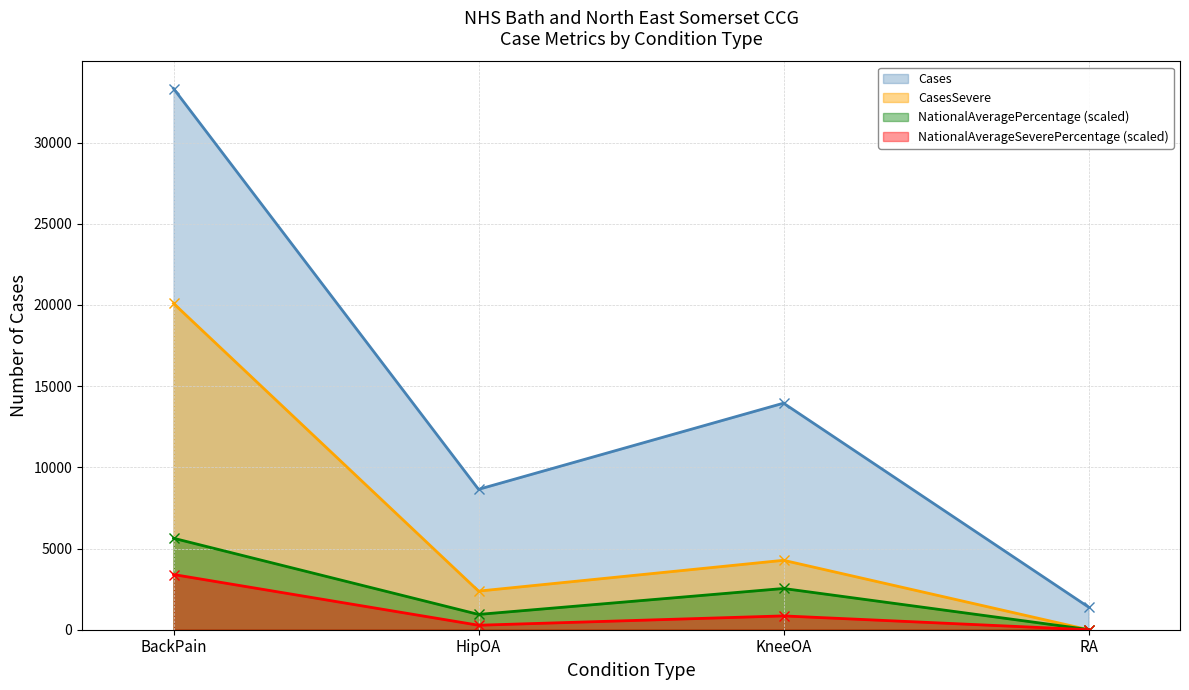

At KneeOA, list the series in order from largest to smallest.

Cases, CasesSevere, NationalAveragePercentage (scaled), NationalAverageSeverePercentage (scaled)